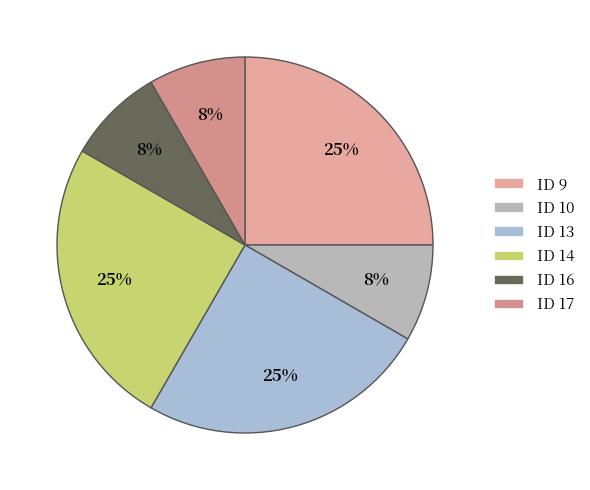

Is there any slice that represents more than half of the pie?

No